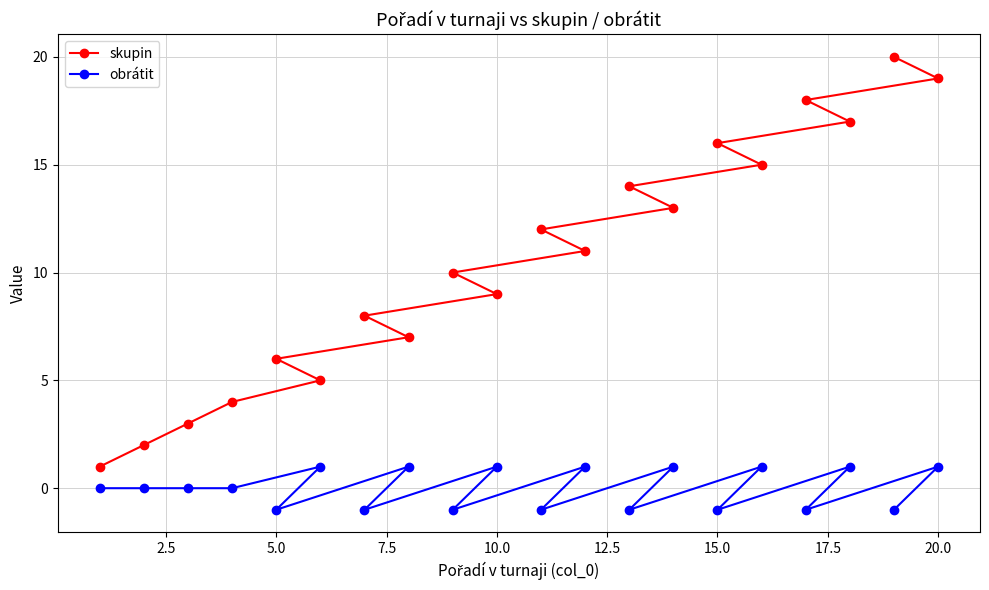

What is the label of the 16th point from the left?

15